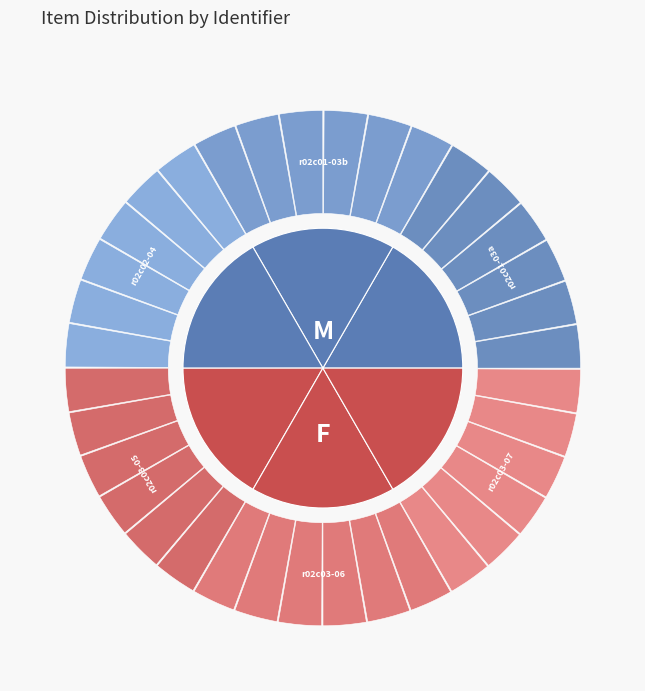

To the nearest percent, what is the average slice percentage?

17%